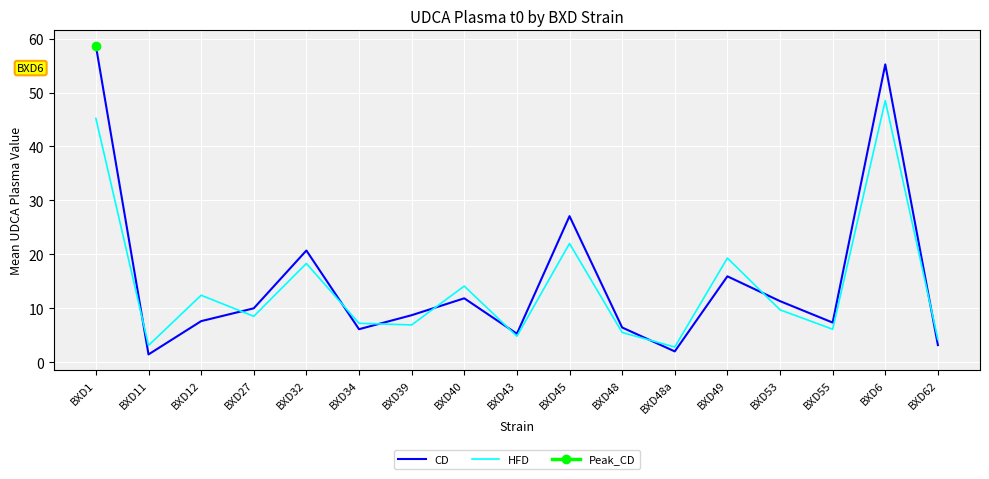

Which category has the highest value in the HFD series?

BXD6